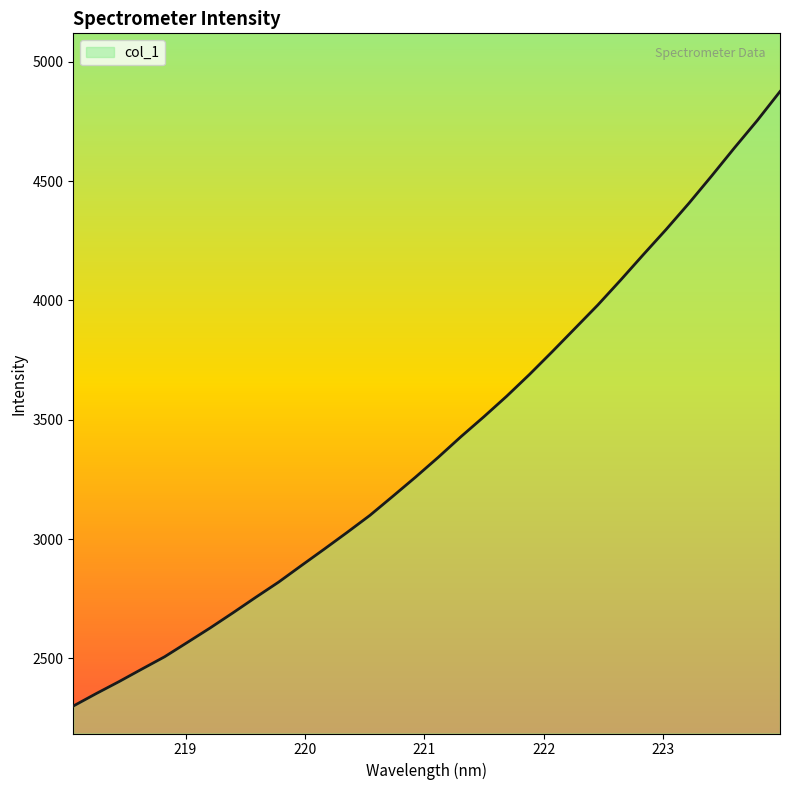

What is the difference between the maximum and minimum values?

2574.6